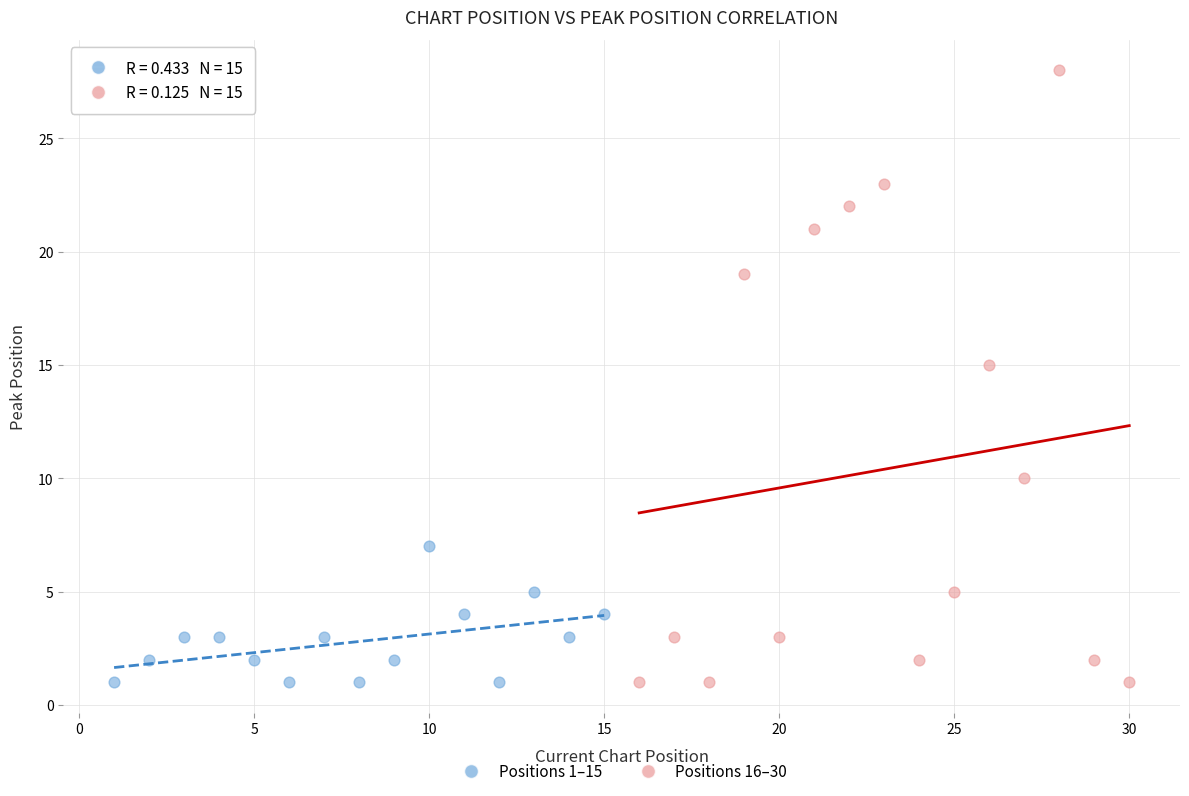

Which series reaches the maximum Y coordinate?

Positions 16–30